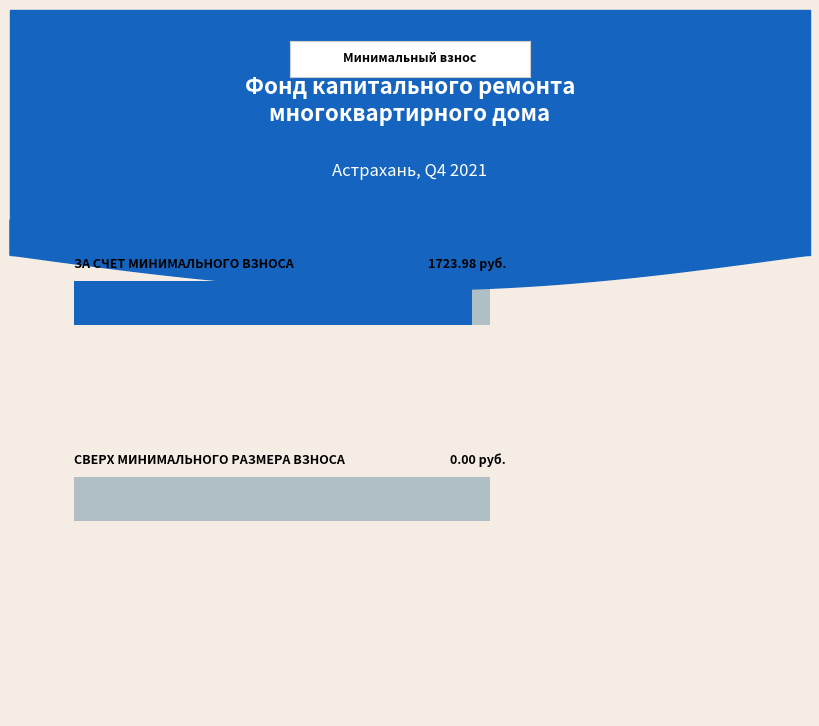

Rank the series by their maximum value, from lowest to highest.

сверх минимального размера взноса, за счет минимального взноса